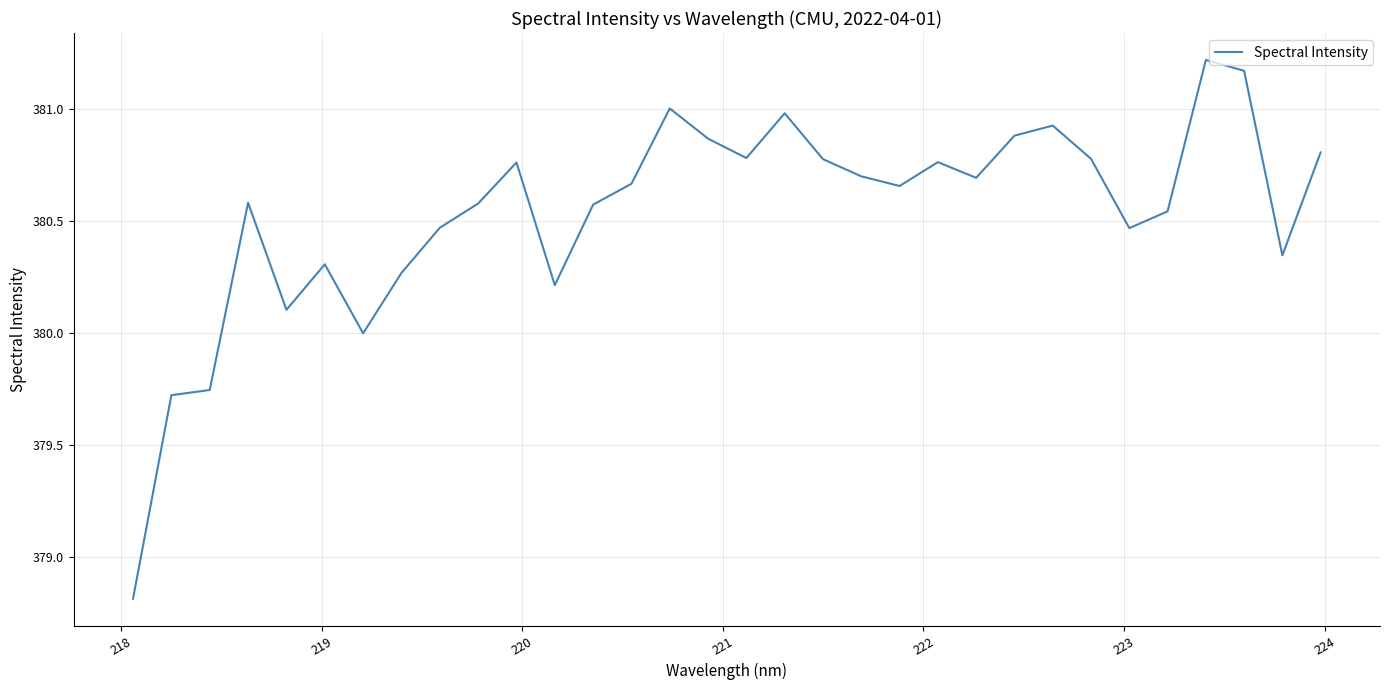

What is the smallest value displayed?

378.8